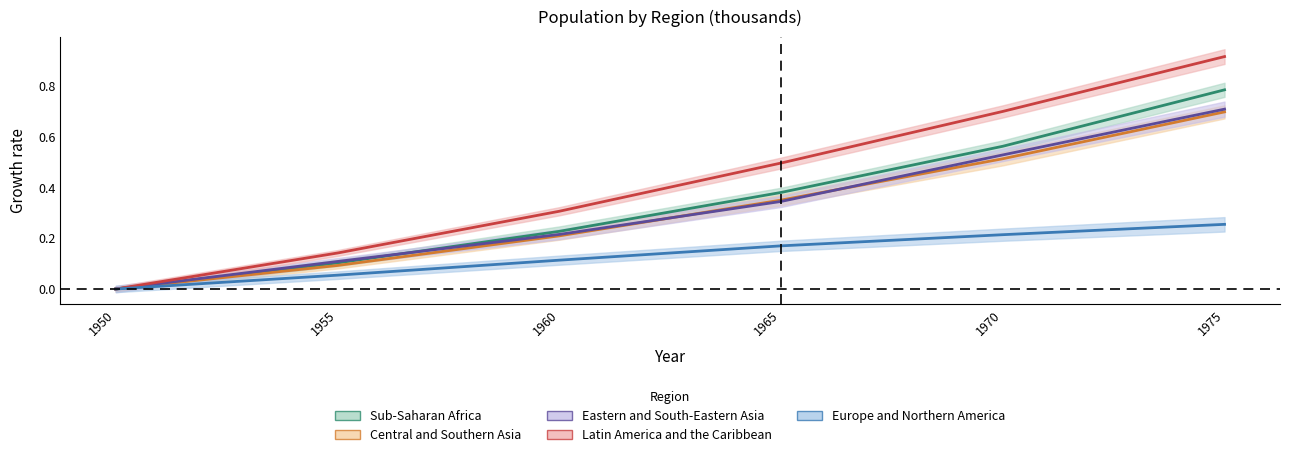

What is the maximum value for Sub-Saharan Africa?

0.8